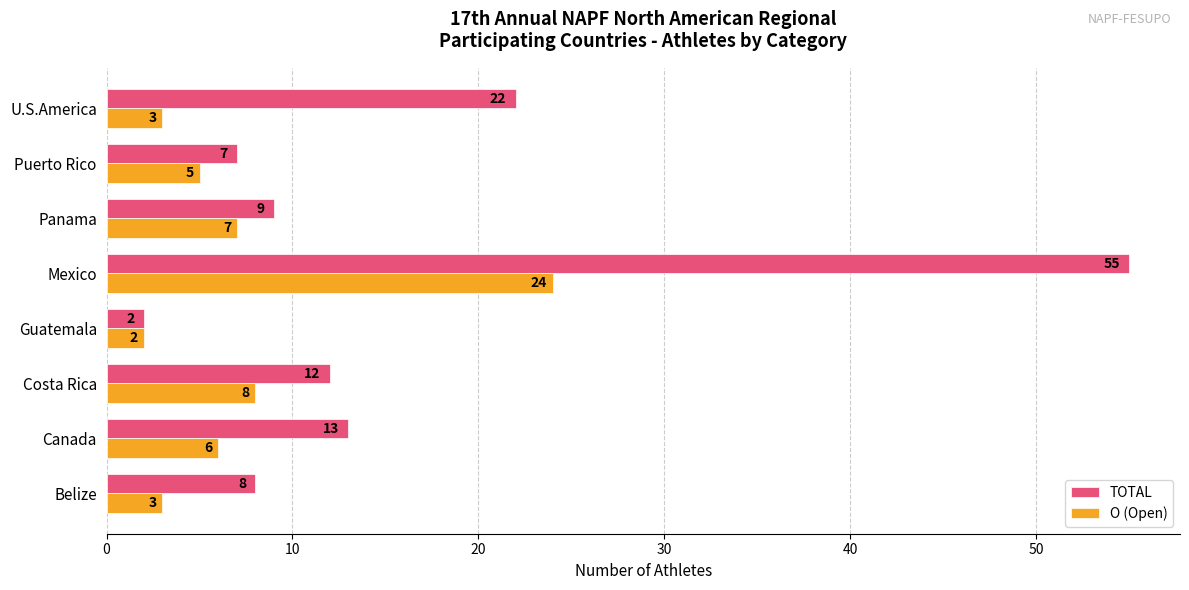

What is the spread (max minus min) of values at Belize?

5